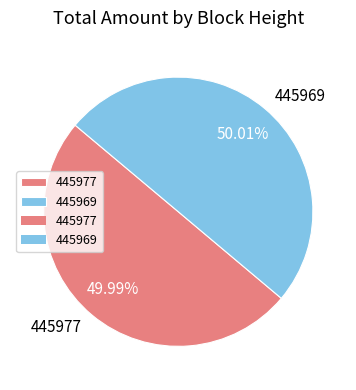

To the nearest percent, what is the average slice percentage?

50%